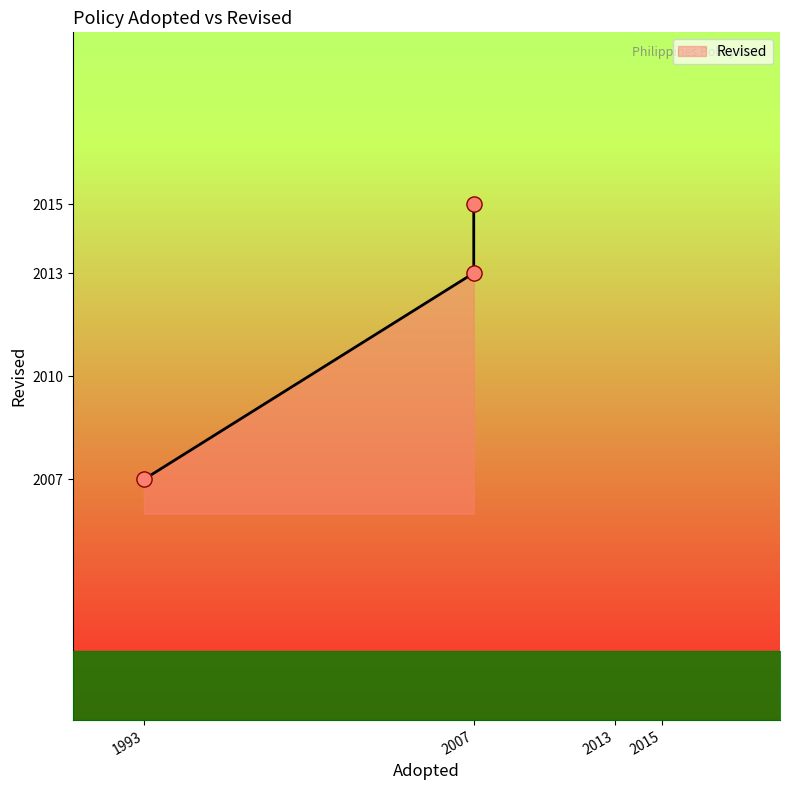

What is the ratio of the value at 1993 to the value at 2007?

1.0